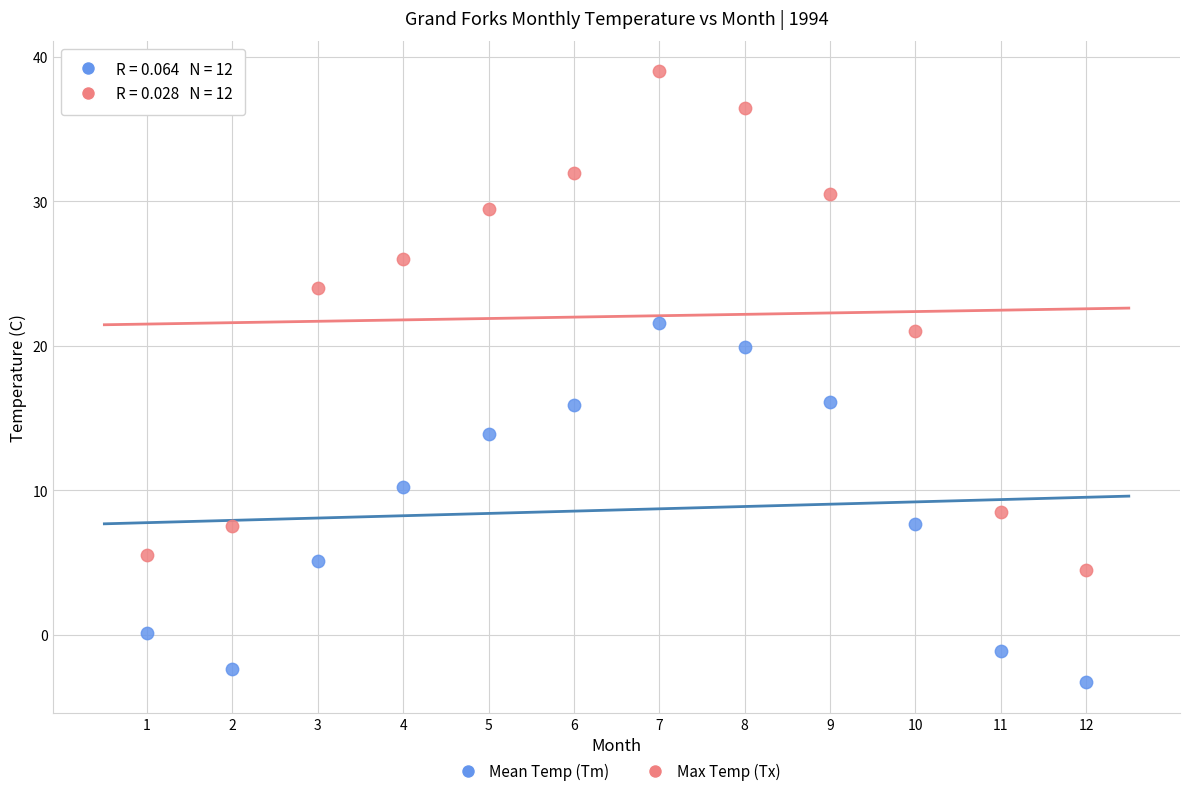

Which series contains the highest Y value?

Max Temp (Tx)